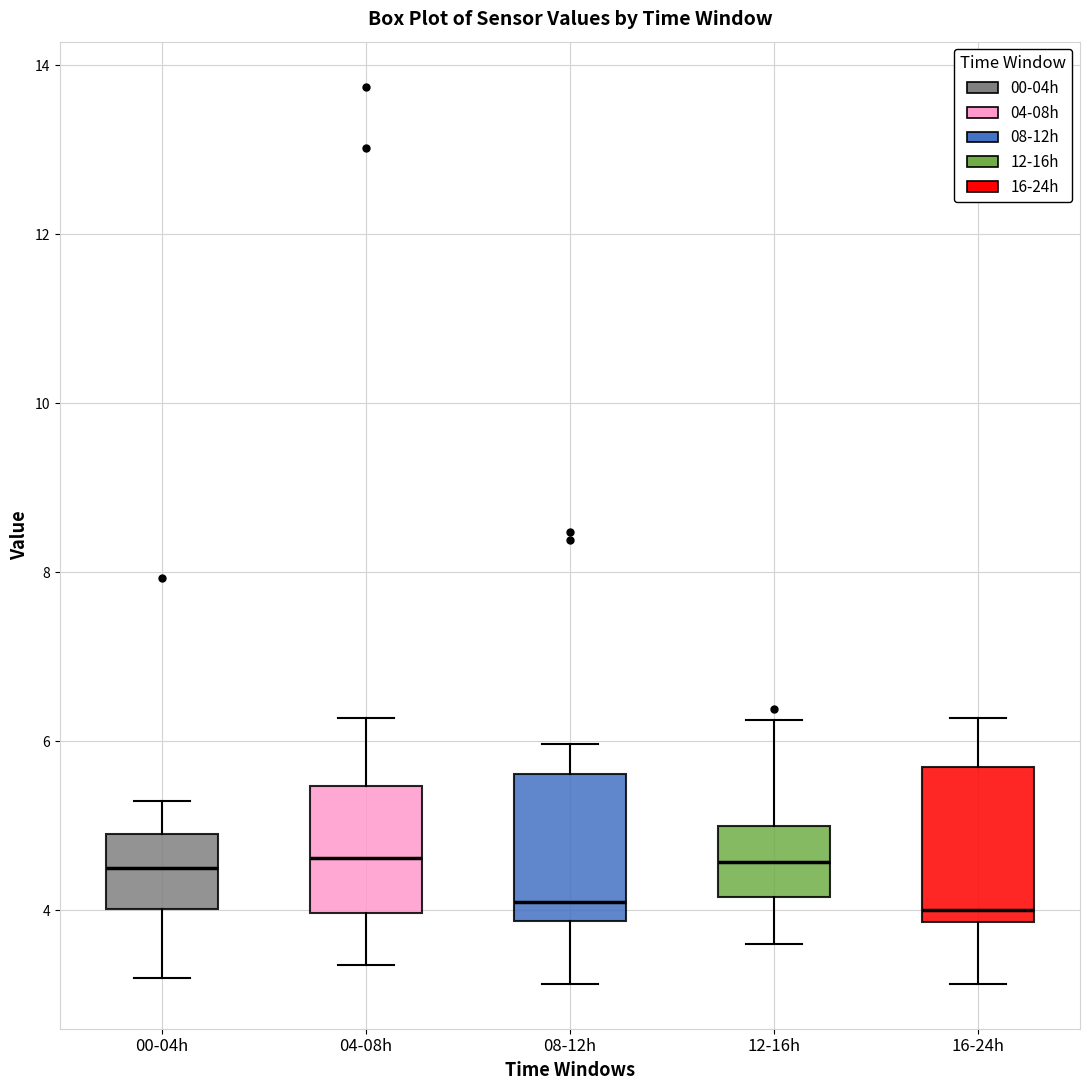

Reading left to right, read every box against the y-axis: the position of its median line, the range the box covers, and the ends of its whiskers. The values are not printed on the chart, so give them approximately, as read against the axis.

00-04h: median 4.6, box 4.0 to 5.0, whiskers 3.2 to 5.4
04-08h: median 4.6, box 4.0 to 5.4, whiskers 3.4 to 6.2
08-12h: median 4.2, box 3.8 to 5.6, whiskers 3.2 to 6.0
12-16h: median 4.6, box 4.2 to 5.0, whiskers 3.6 to 6.2
16-24h: median 4.0, box 3.8 to 5.6, whiskers 3.2 to 6.2